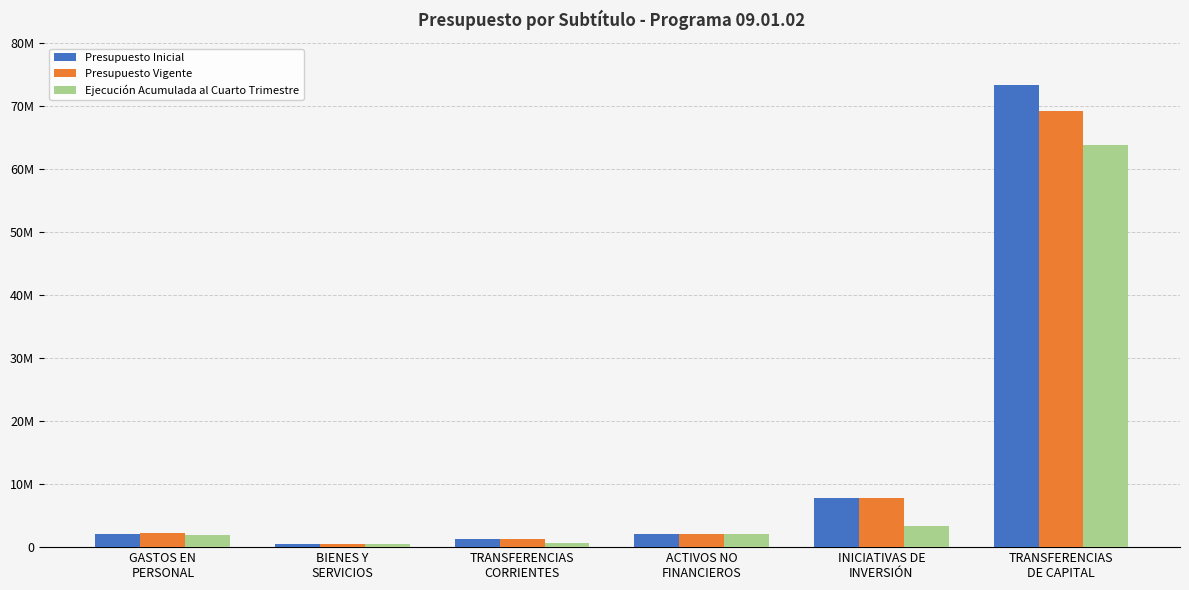

What are all the series names shown in the legend?

Presupuesto Inicial, Presupuesto Vigente, Ejecución Acumulada al Cuarto Trimestre